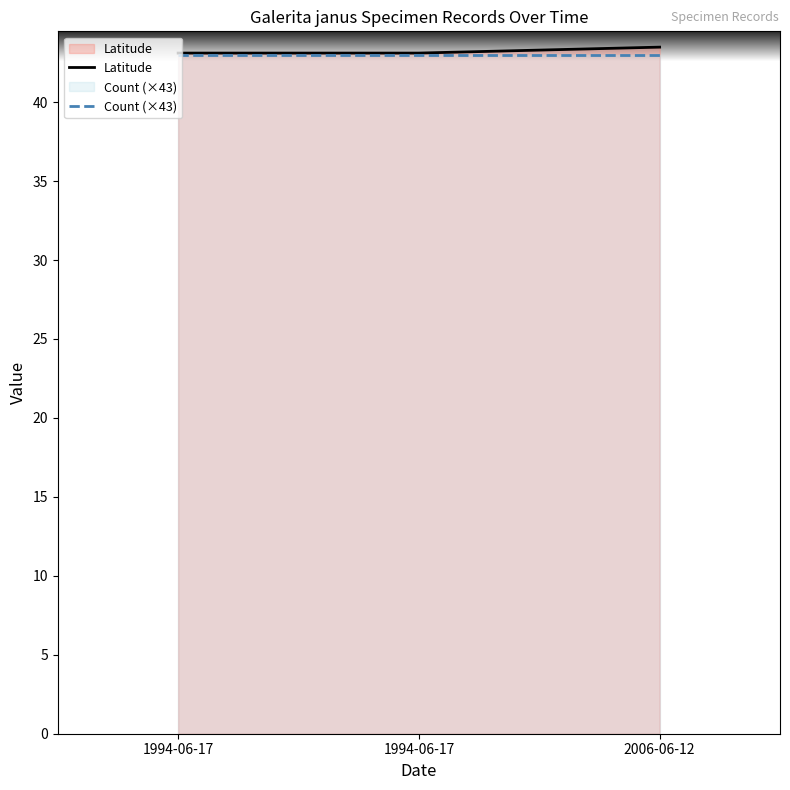

How many data points does each series have?

3